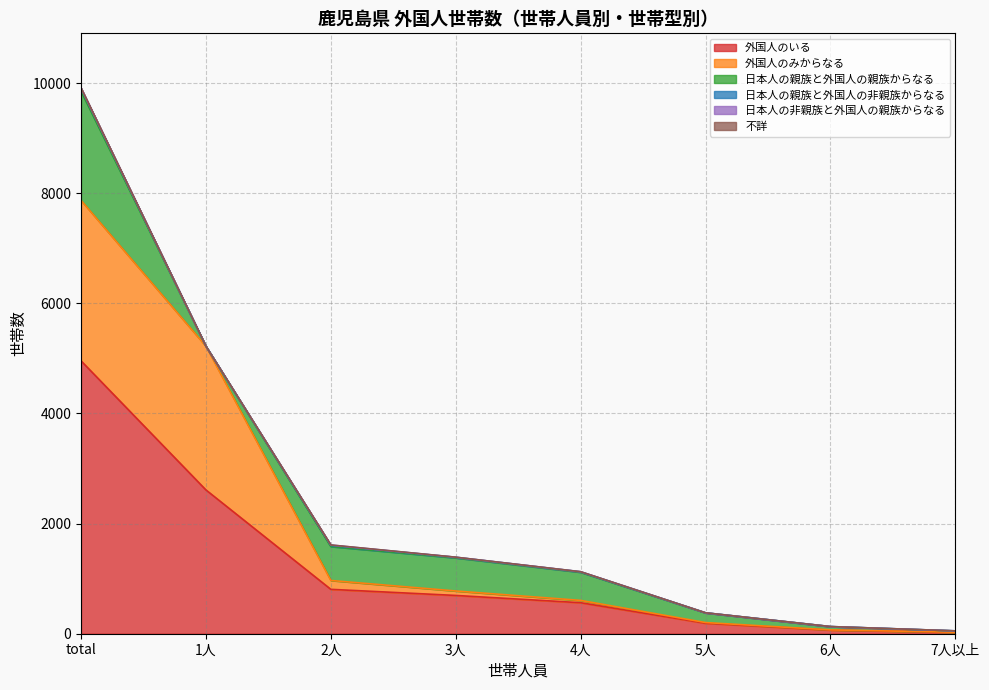

What position from the left is 6人?

7